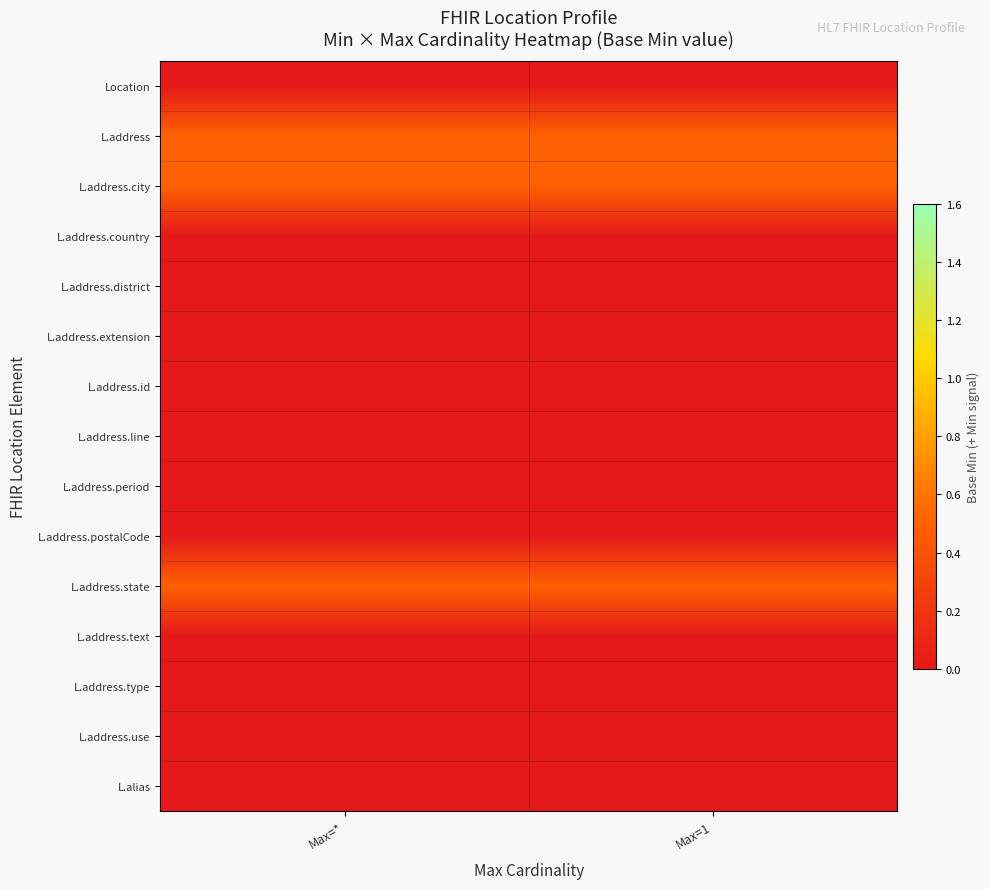

Rank the series by their maximum value, from lowest to highest.

Location, L.address.country, L.address.district, L.address.extension, L.address.id, L.address.line, L.address.period, L.address.postalCode, L.address.text, L.address.type, L.address.use, L.alias, L.address, L.address.city, L.address.state